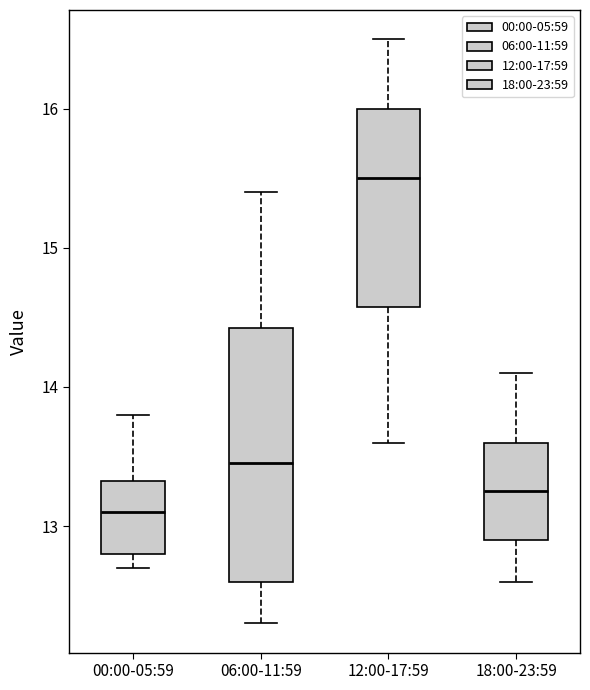

Reading left to right, read every box against the y-axis: the position of its median line, the range the box covers, and the ends of its whiskers. The values are not printed on the chart, so give them approximately, as read against the axis.

00:00-05:59: median 13.1, box 12.8 to 13.3, whiskers 12.7 to 13.8
06:00-11:59: median 13.5, box 12.6 to 14.4, whiskers 12.3 to 15.4
12:00-17:59: median 15.5, box 14.6 to 16.0, whiskers 13.6 to 16.5
18:00-23:59: median 13.3, box 12.9 to 13.6, whiskers 12.6 to 14.1